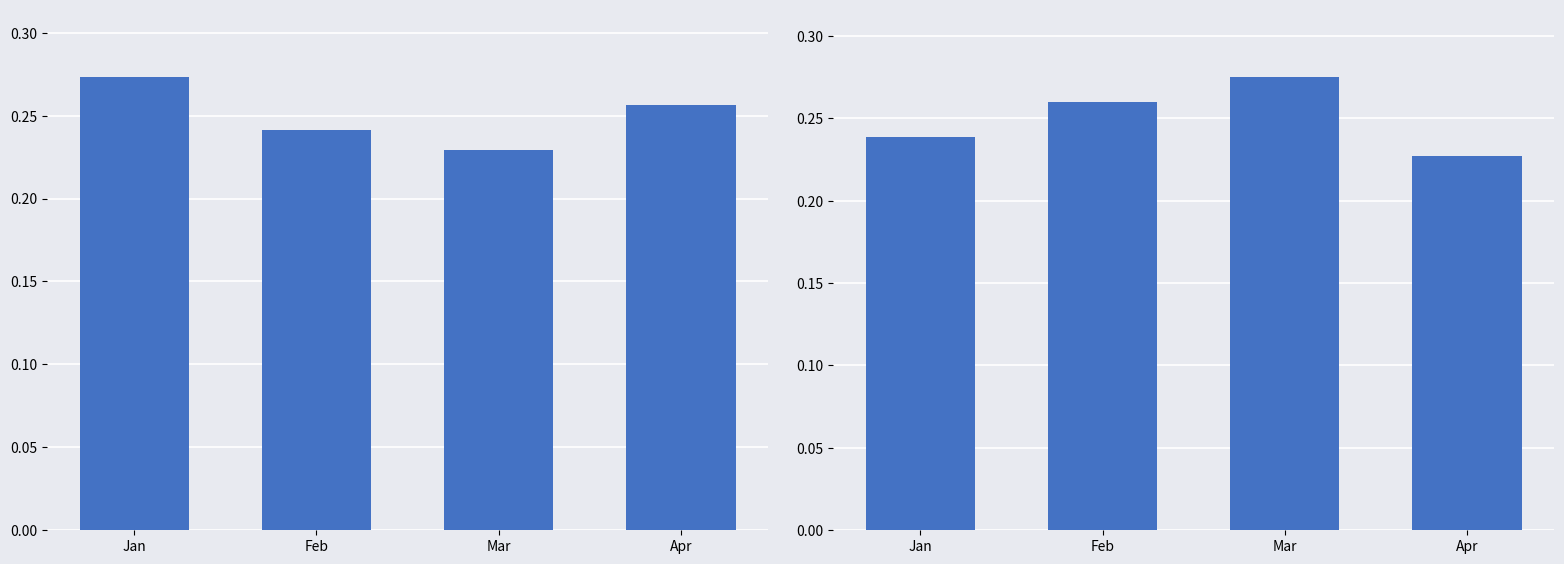

What is the sum of the Import Full 40' values at Mar and Feb?

0.5